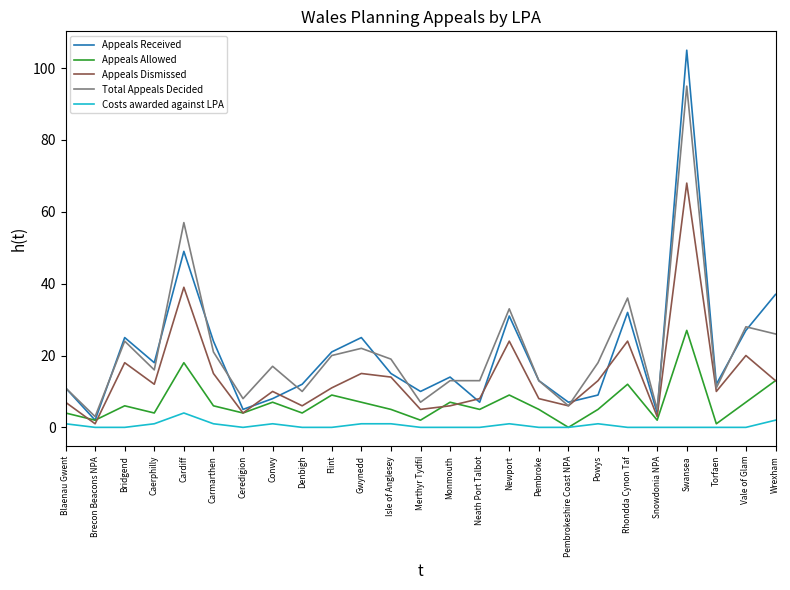

Rank the series by their maximum value, from highest to lowest.

Appeals Received, Total Appeals Decided, Appeals Dismissed, Appeals Allowed, Costs awarded against LPA